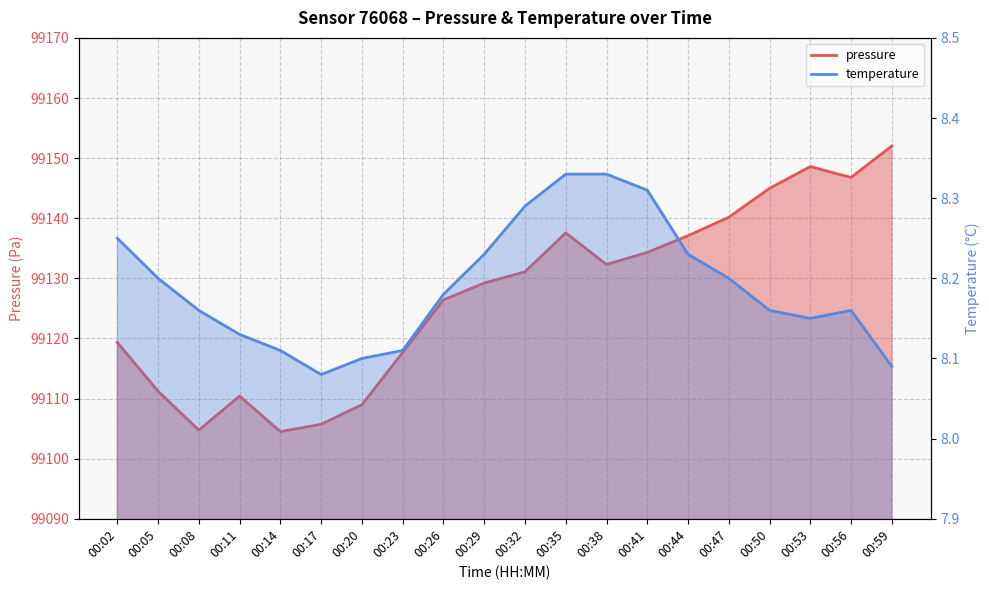

Where is pressure nearest to the value 99128?

00:29